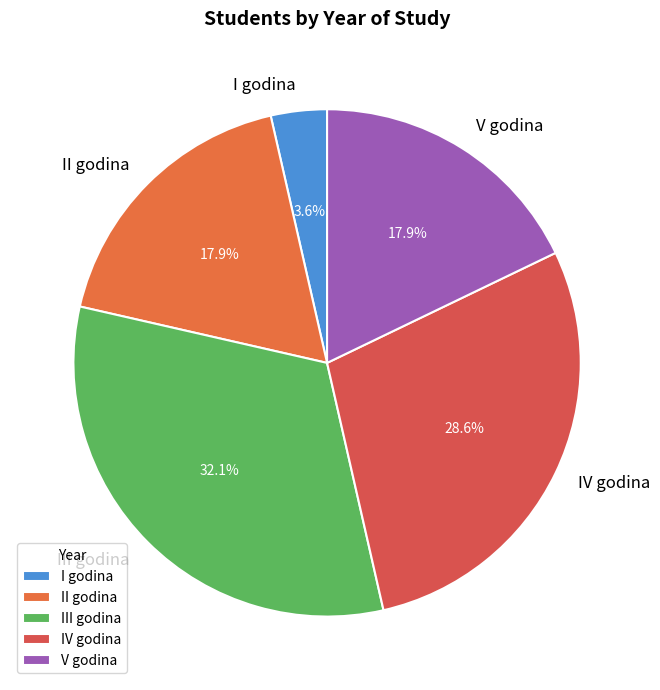

Does any single category account for the majority?

No